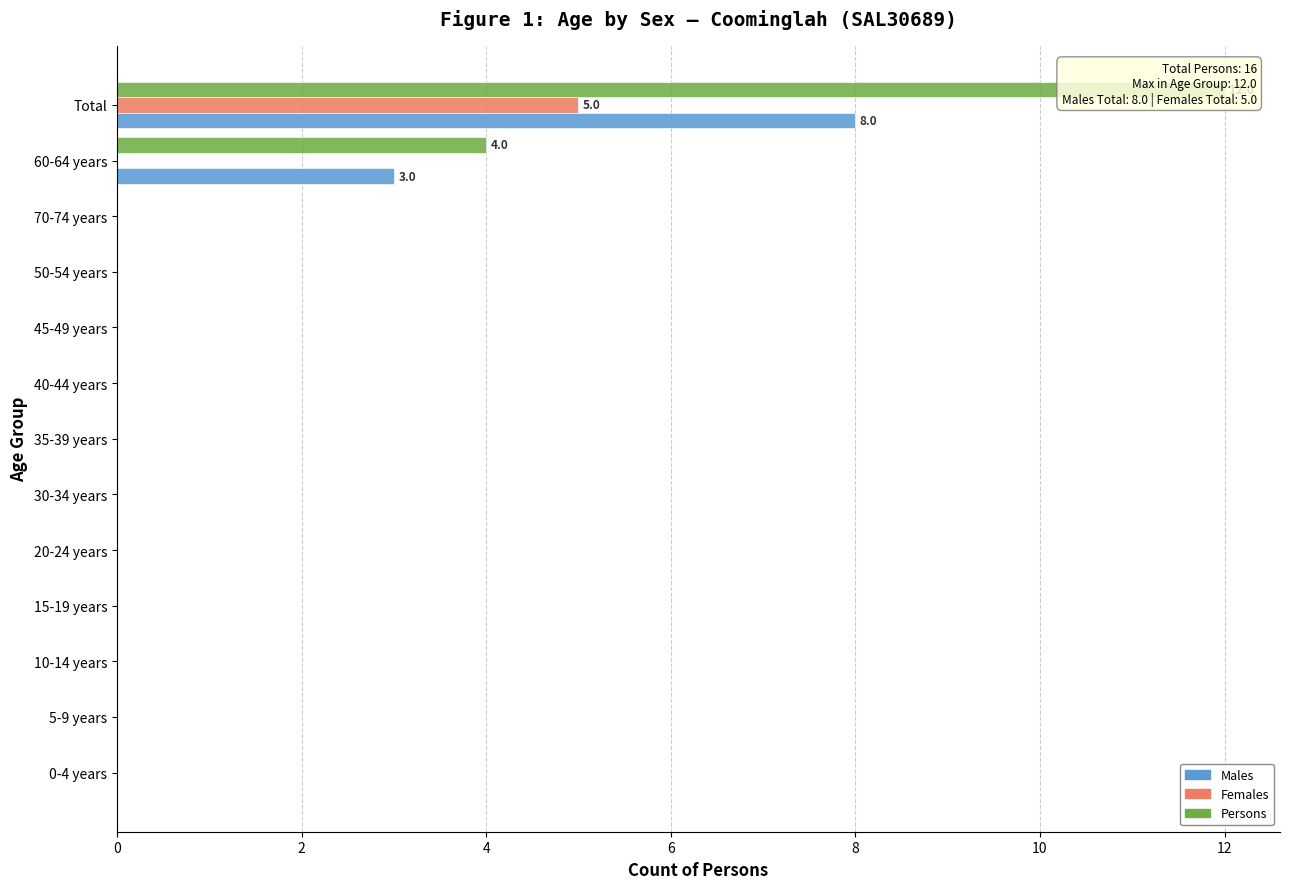

What are all the series names shown in the legend?

Males, Females, Persons